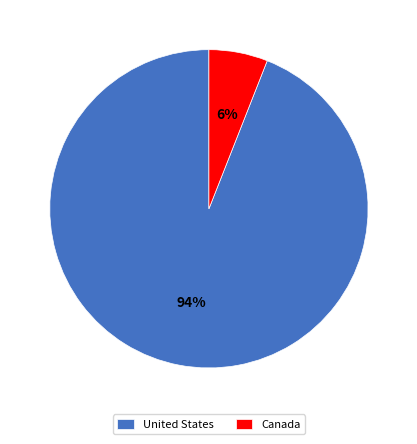

To the nearest percent, what is the combined percentage of Canada and United States?

100%